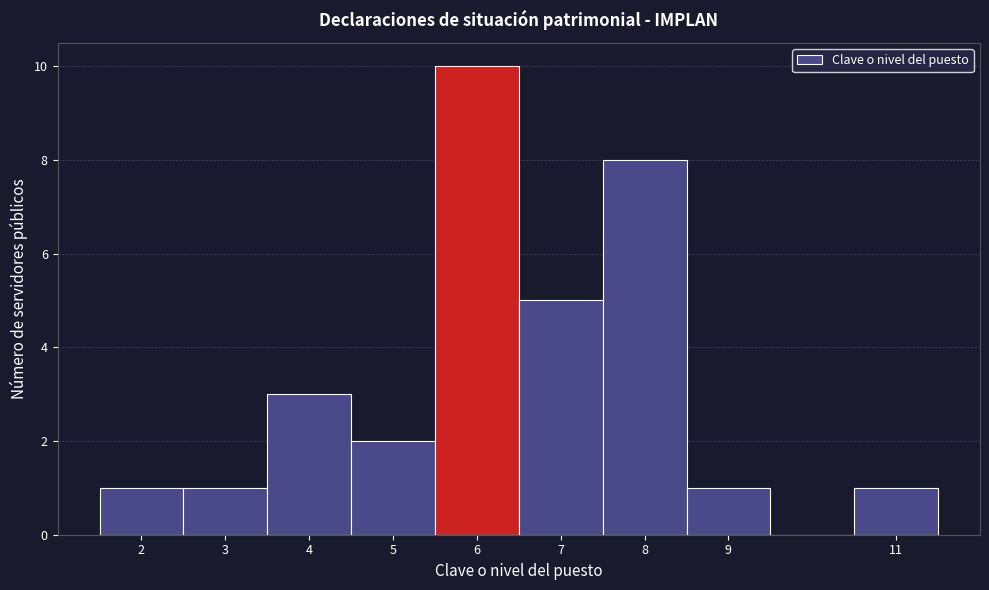

Reading left to right, transcribe this chart: for each bar, give the range it covers on the x-axis and its height. The values are not printed on the chart, so give them approximately, as read against the axis.

1.5 to 2.5: 1
2.5 to 3.5: 1
3.5 to 4.5: 3
4.5 to 5.5: 2
5.5 to 6.5: 10
6.5 to 7.5: 5
7.5 to 8.5: 8
8.5 to 9.5: 1
9.5 to 10.5: 0
10.5 to 11.5: 1